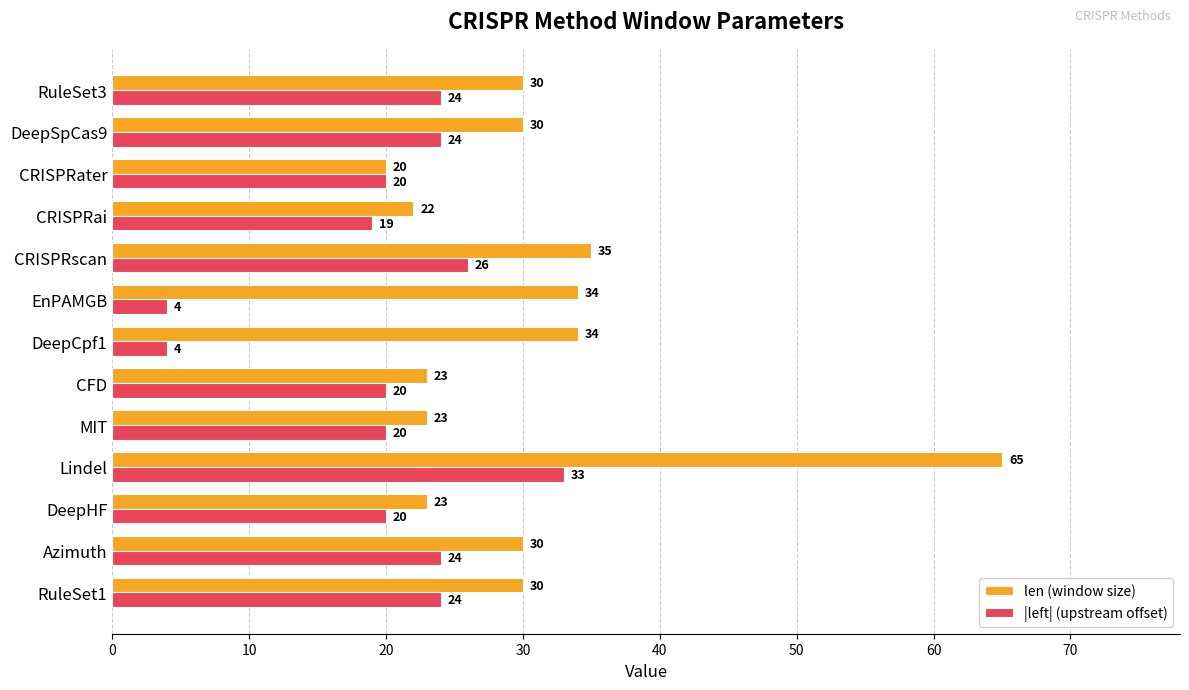

What is the difference between the second highest and minimum values in the len (window size) series?

15